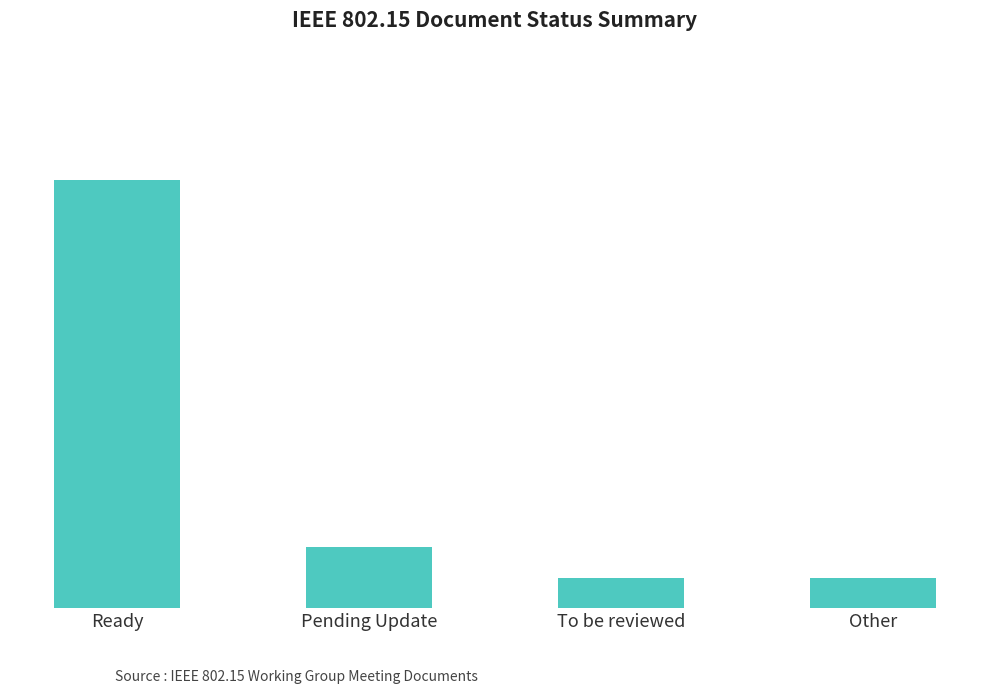

What is the label of the 3rd bar from the right?

Pending Update